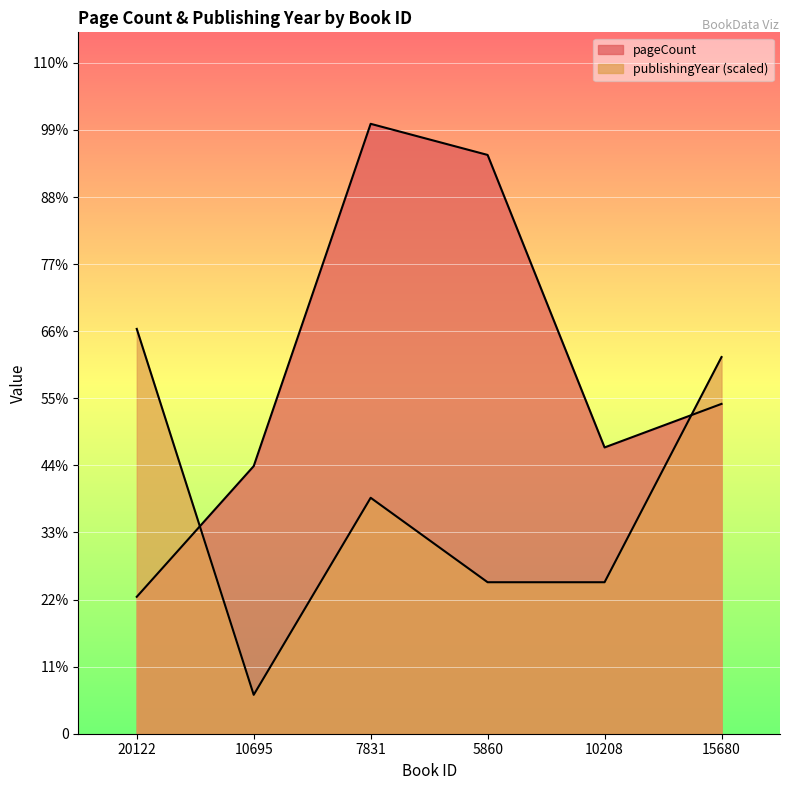

What is the approximate value of pageCount at 5860?

744.0